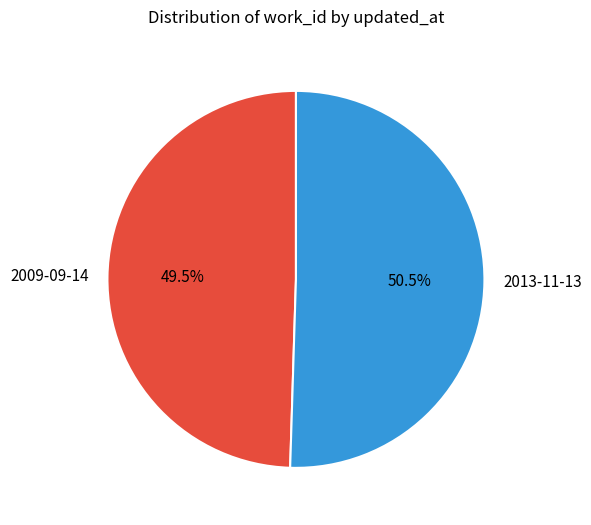

What is the total percentage of 2009-09-14 and 2013-11-13?

100.0%